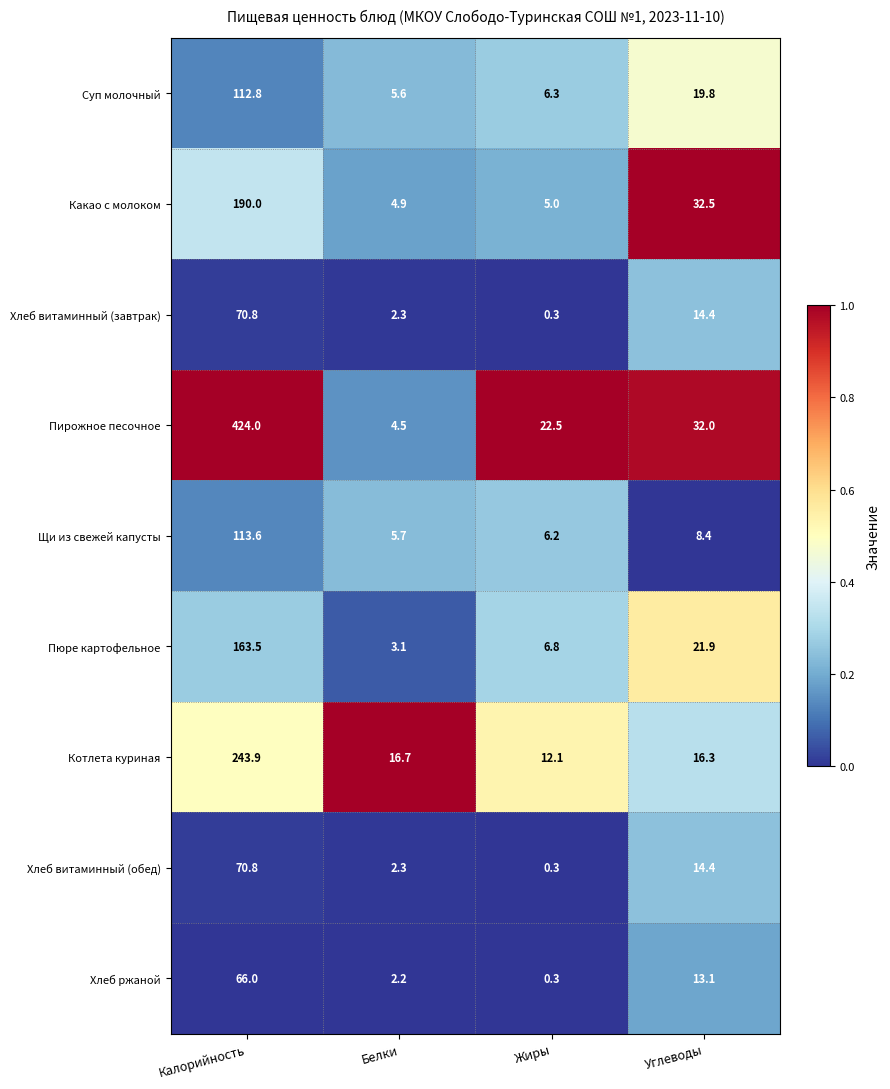

Which series has the largest range (max minus min)?

Пирожное песочное